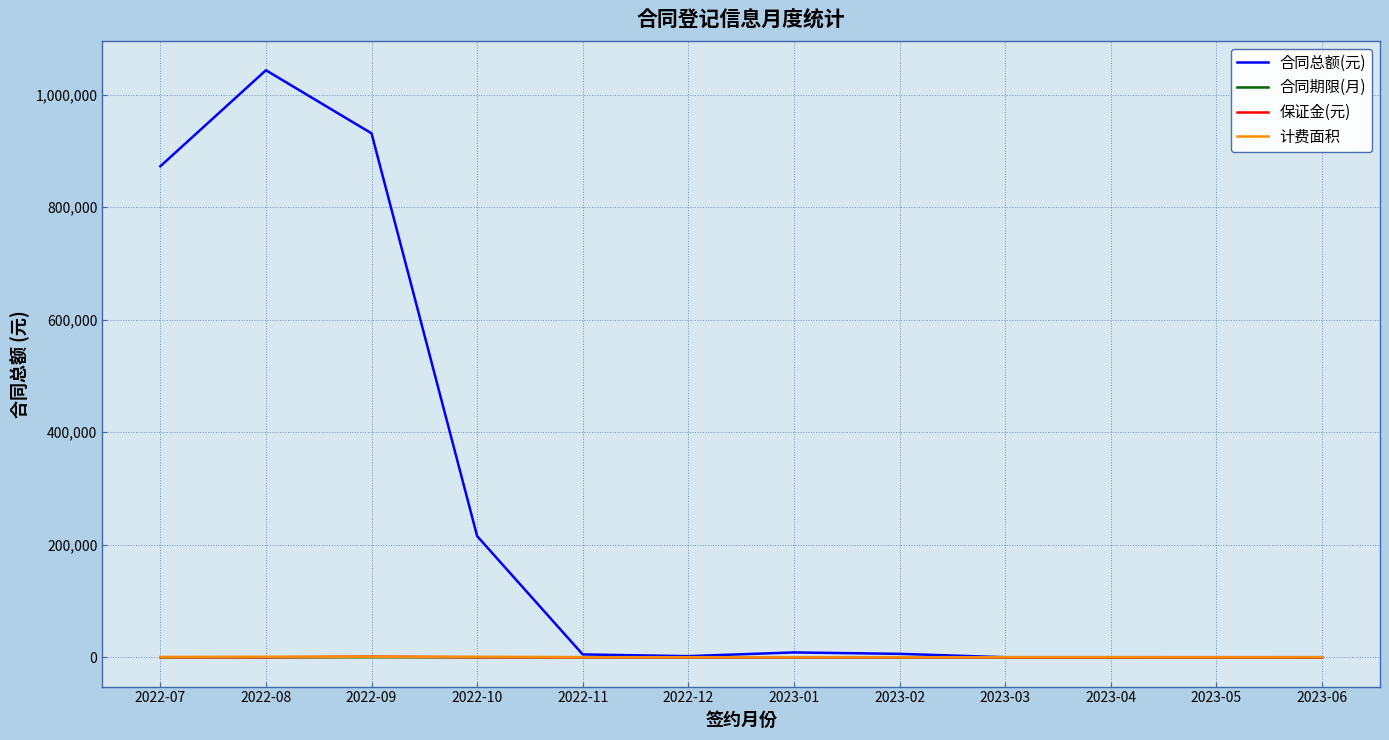

Which series has the largest total across all categories?

合同总额(元)